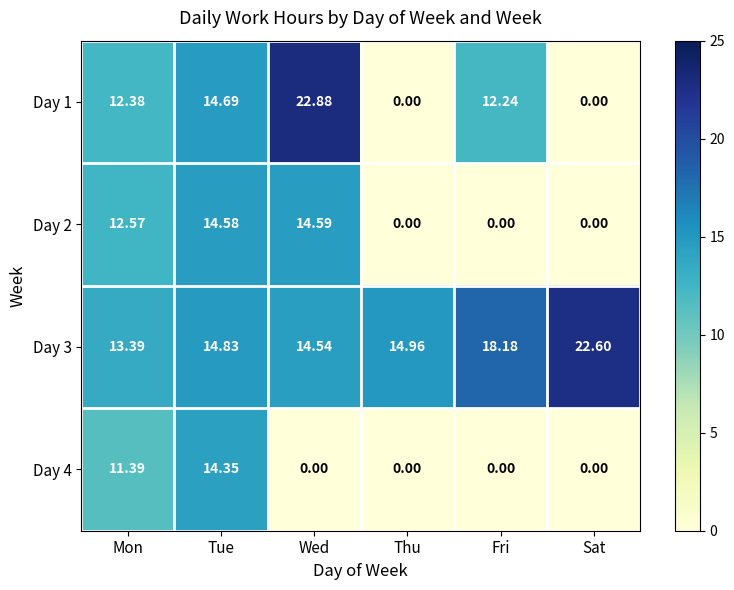

Is the value of Day 2 at Wed greater than the value of Day 3 at Sat?

No